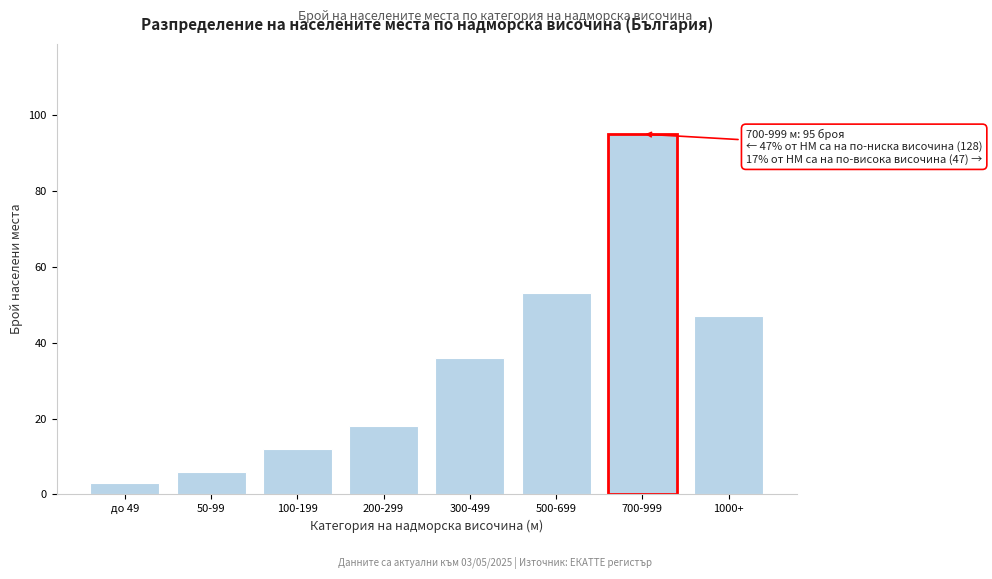

Reading left to right, extract all data points from this chart.

3	6	12	18	36	53	95	47